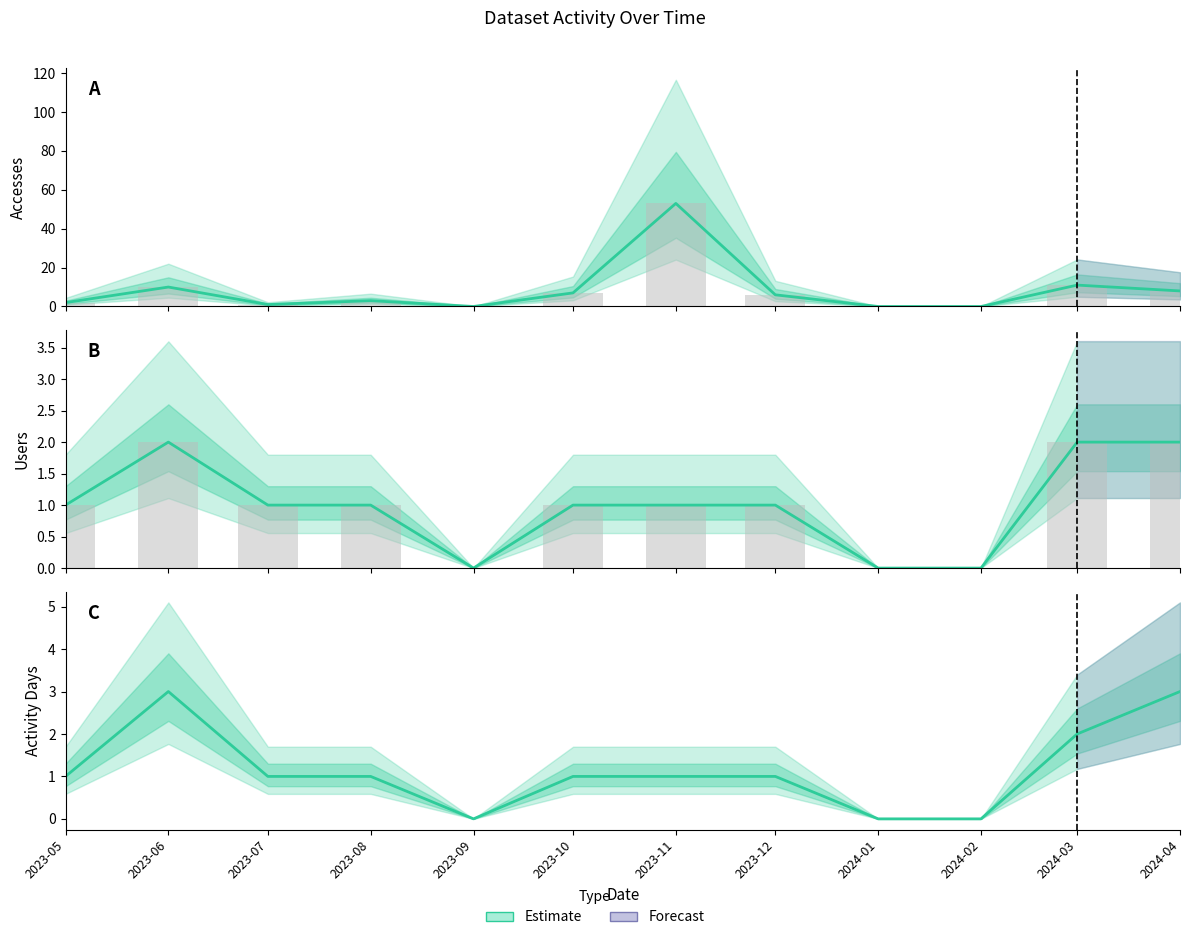

At which label does Users reach its peak?

2023-06